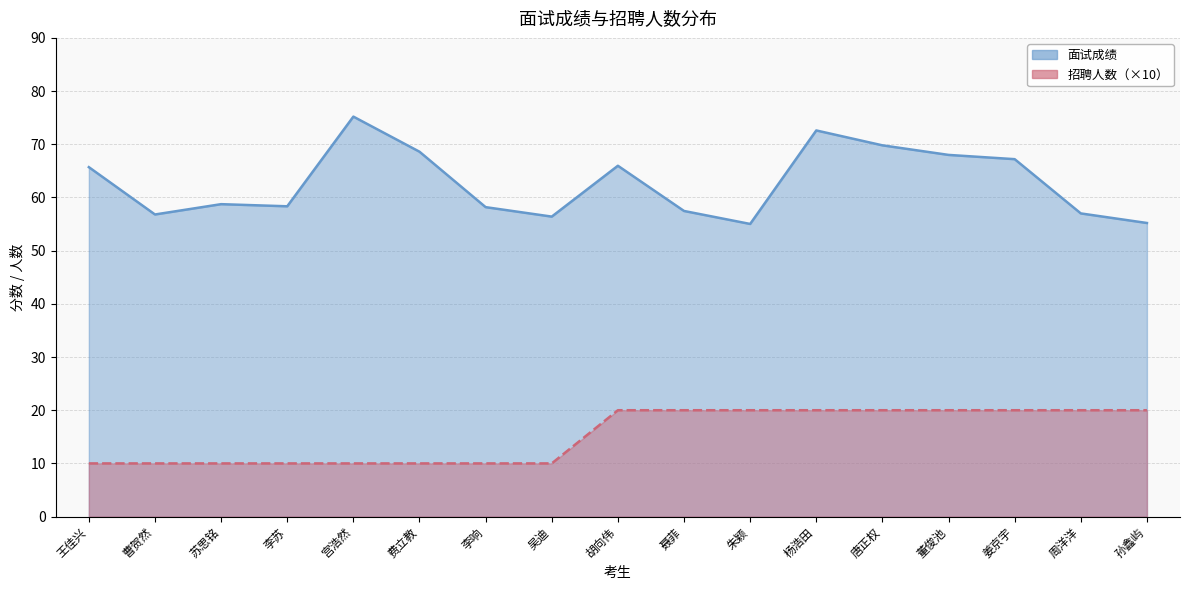

True or false: 面试成绩 has more than 2 interior local peaks.

True